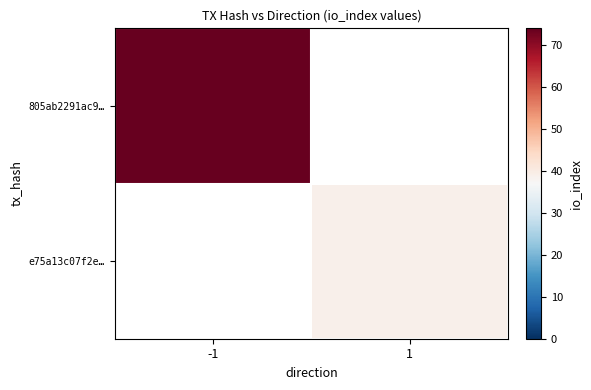

The value of 805ab2291ac9… at -1 is 31.2. True or false?

False